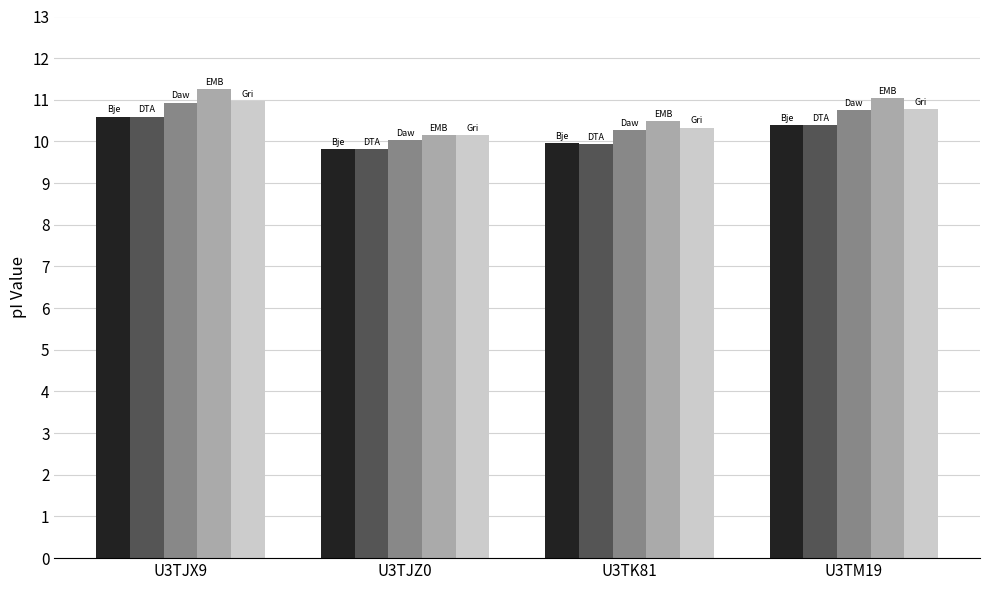

What is the label of the 3rd bar from the left?

U3TK81